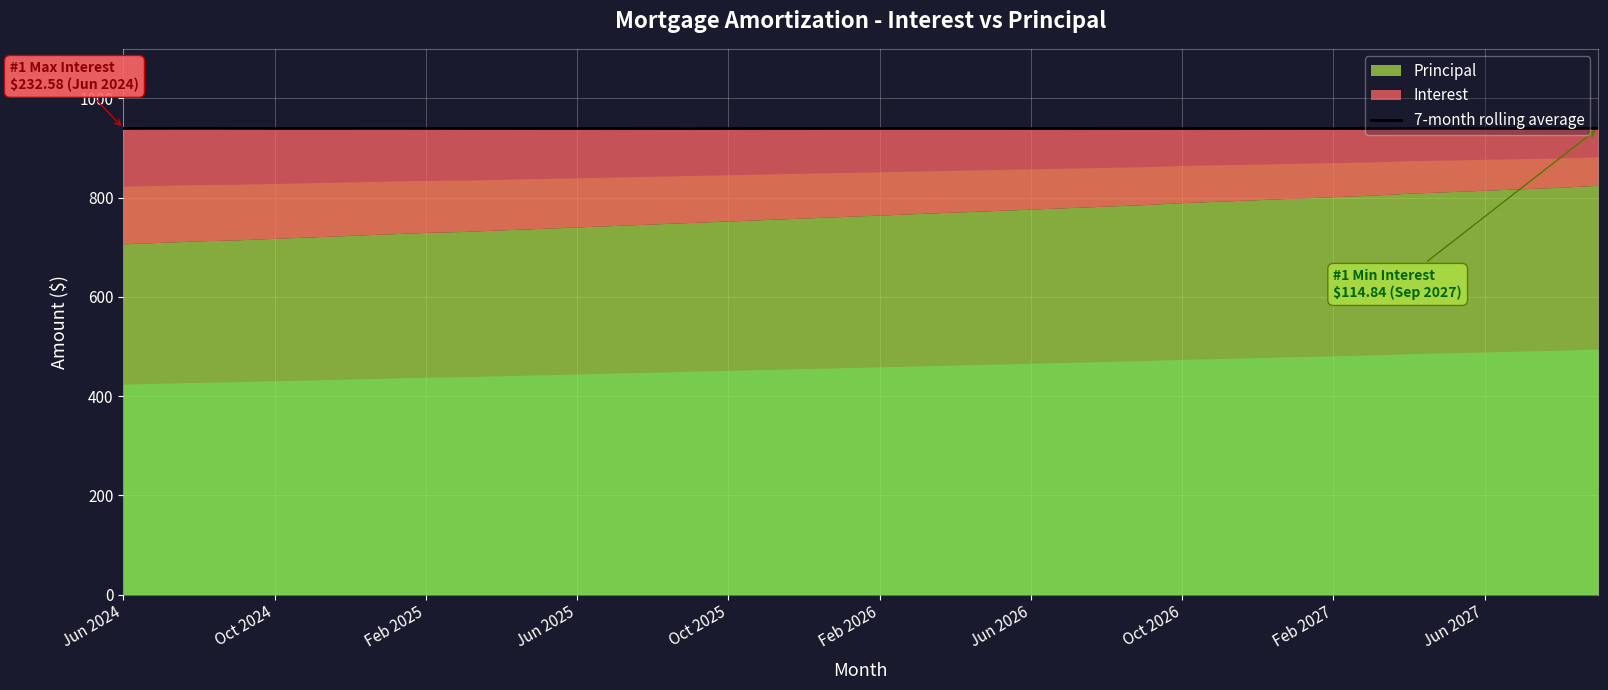

What is the highest value of the 7-month rolling average series?

939.8